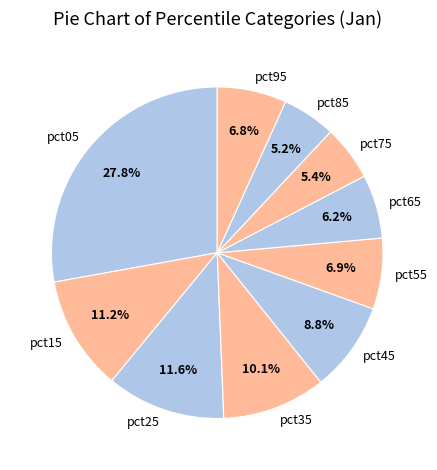

To the nearest percent, what is the difference between the largest and smallest slice percentages?

23%